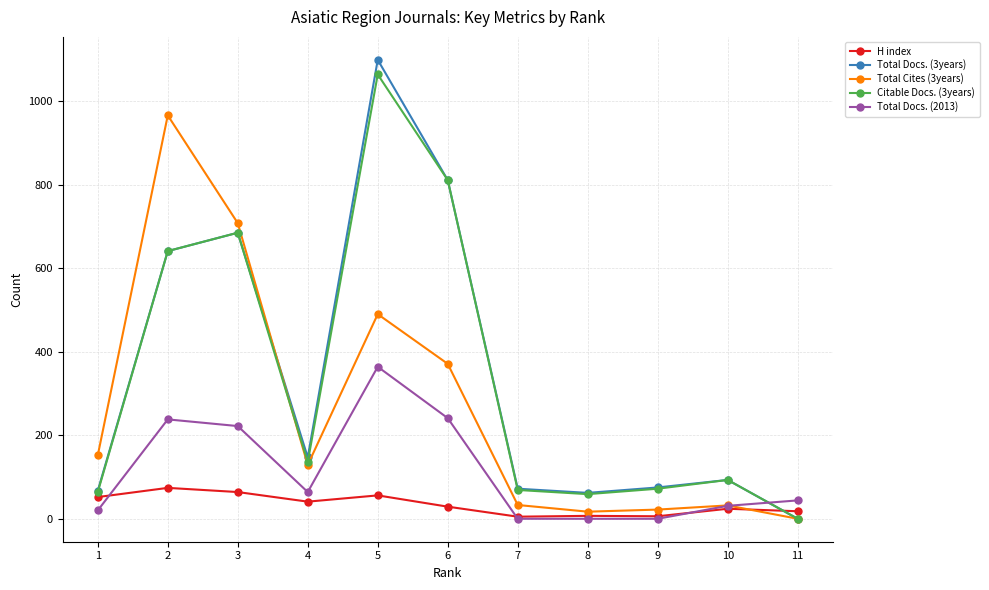

At which label is Citable Docs. (3years) closest to 532?

2